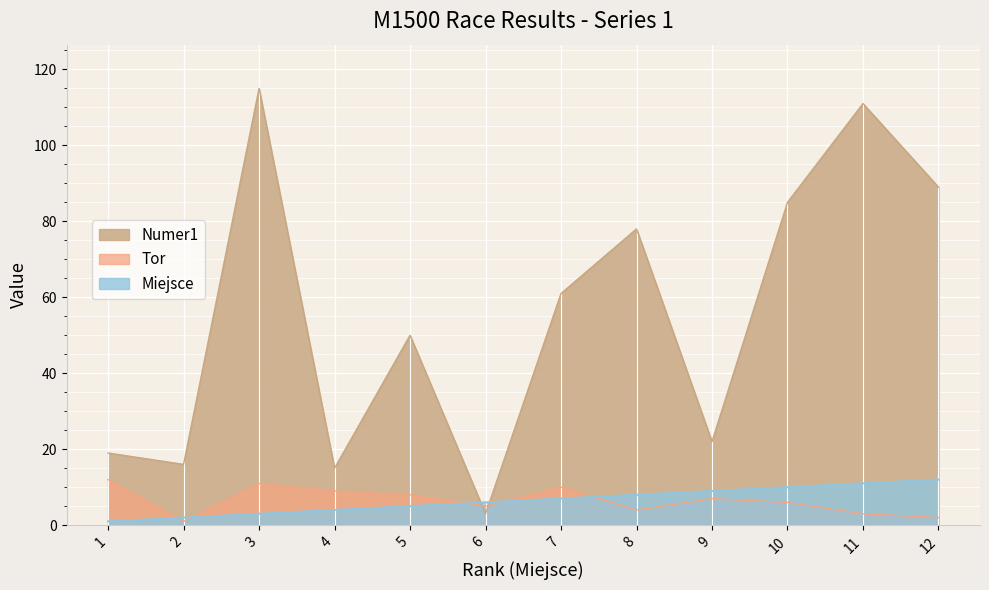

How many interior local peaks does the Numer1 series have?

4